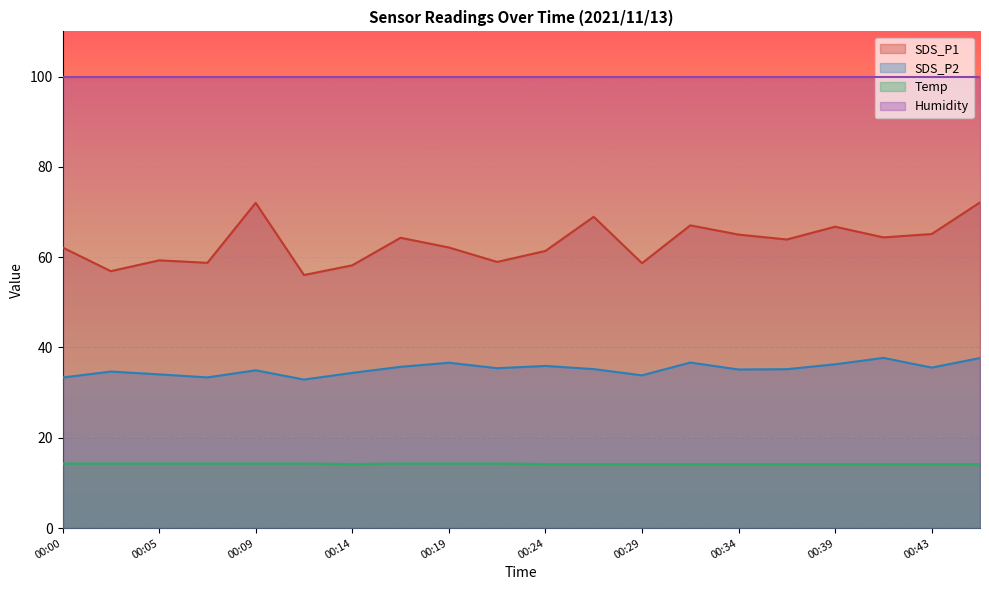

Is the value of SDS_P1 at 00:24 greater than the value of SDS_P2 at 00:36?

Yes